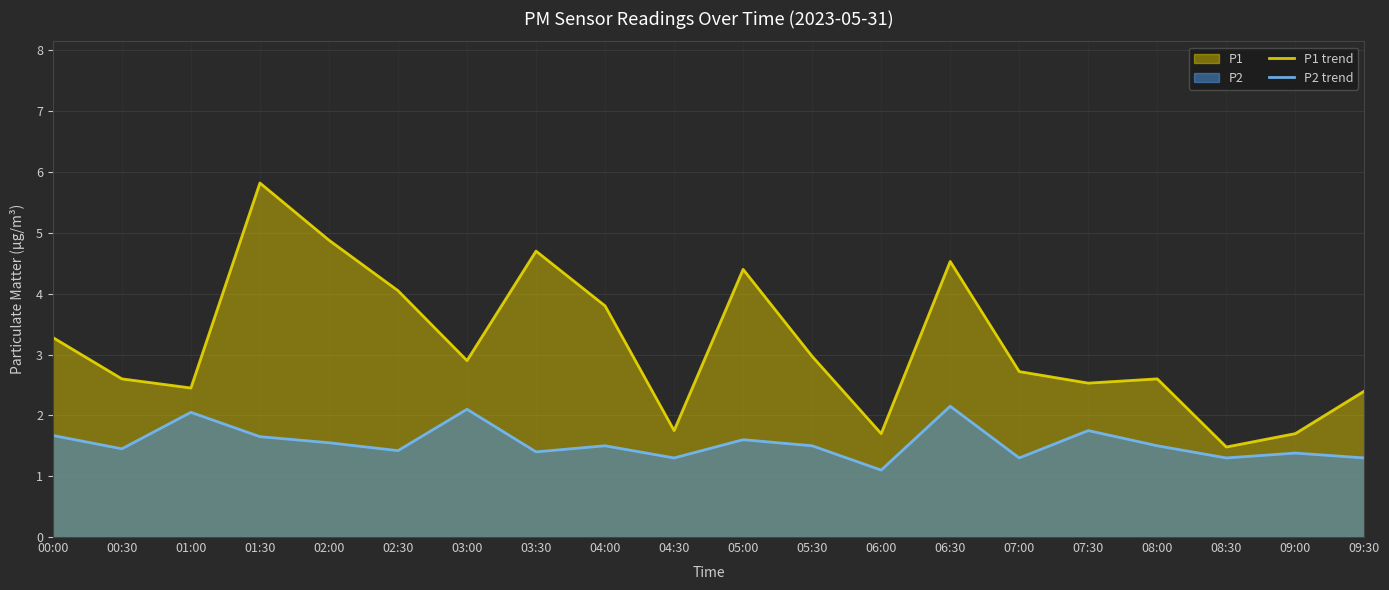

Is the value of P2 trend at 03:00 greater than the value of P1 trend at 01:30?

No